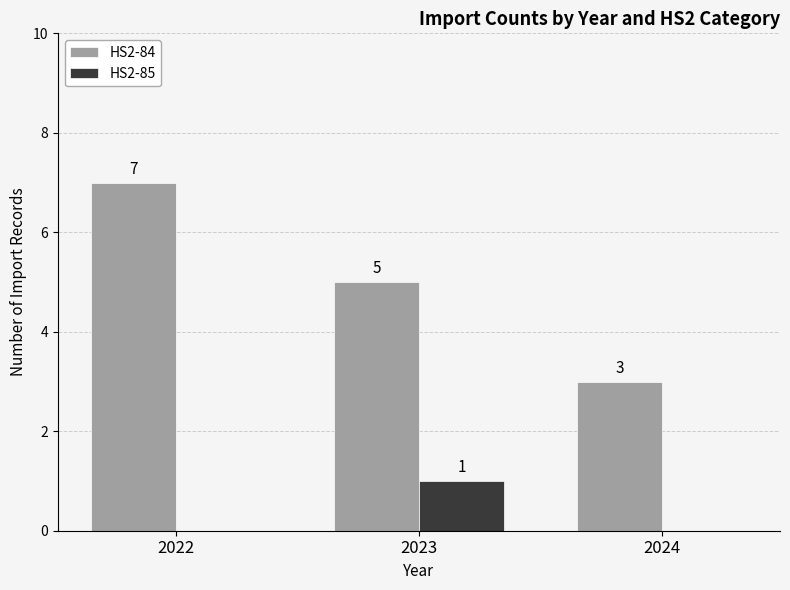

True or false: HS2-85 has a value of 0 at 2023.

False